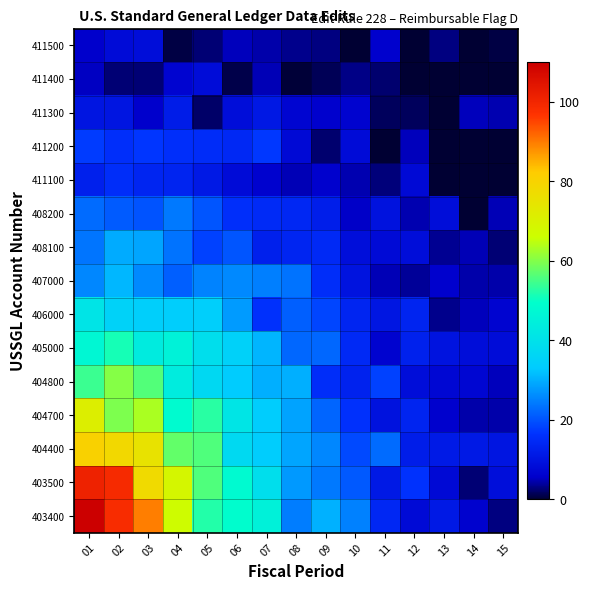

Count the number of data series in this chart.

15